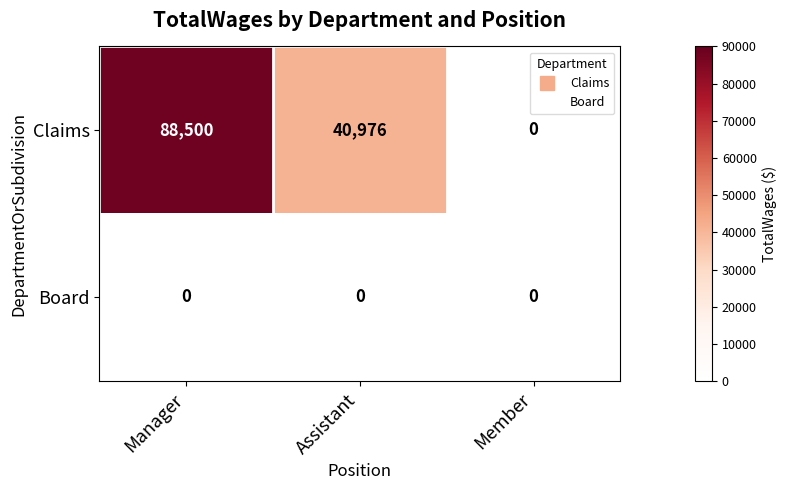

Reading left to right, list all the values displayed in this chart.

Claims: Manager=88500	Assistant=40976	Member=0
Board: Manager=0	Assistant=0	Member=0